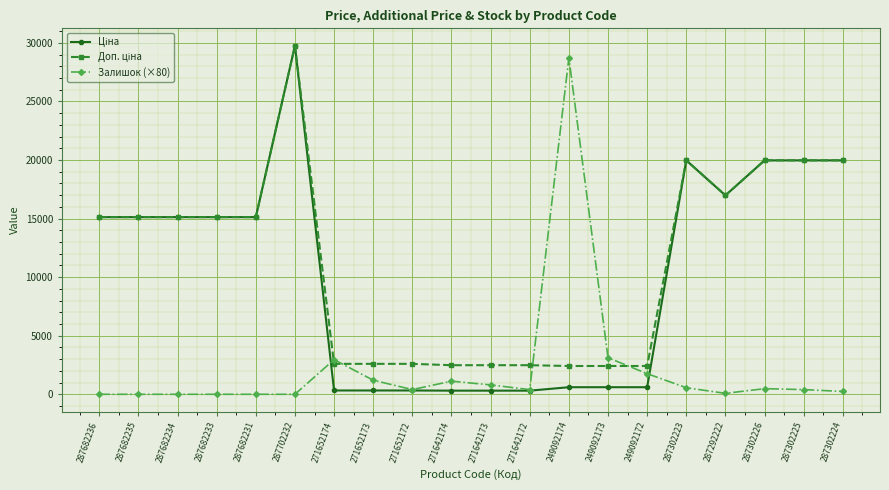

Count the number of categories in the chart.

20